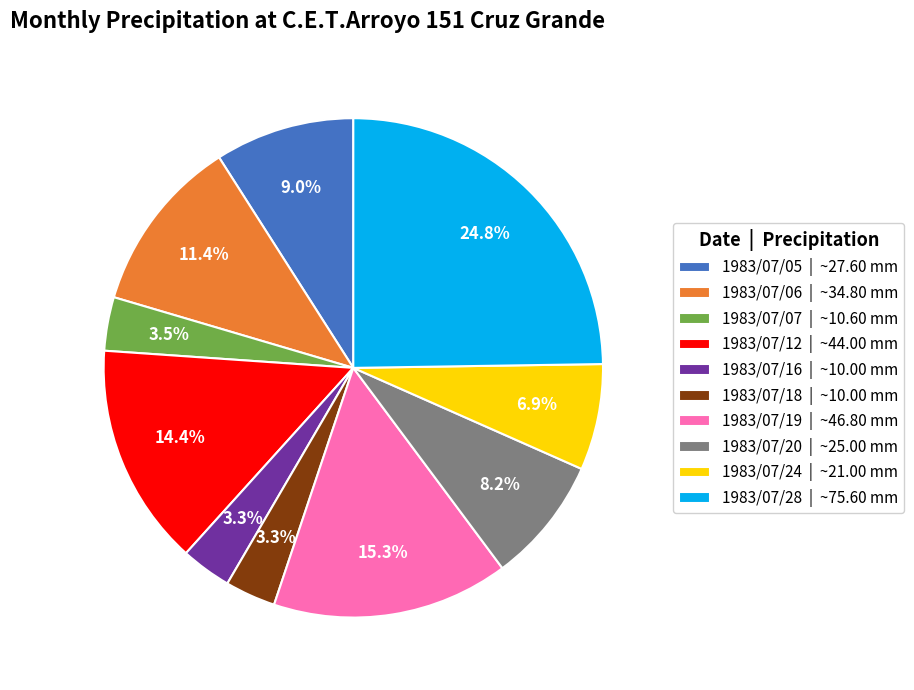

Is there a majority slice in this chart?

No